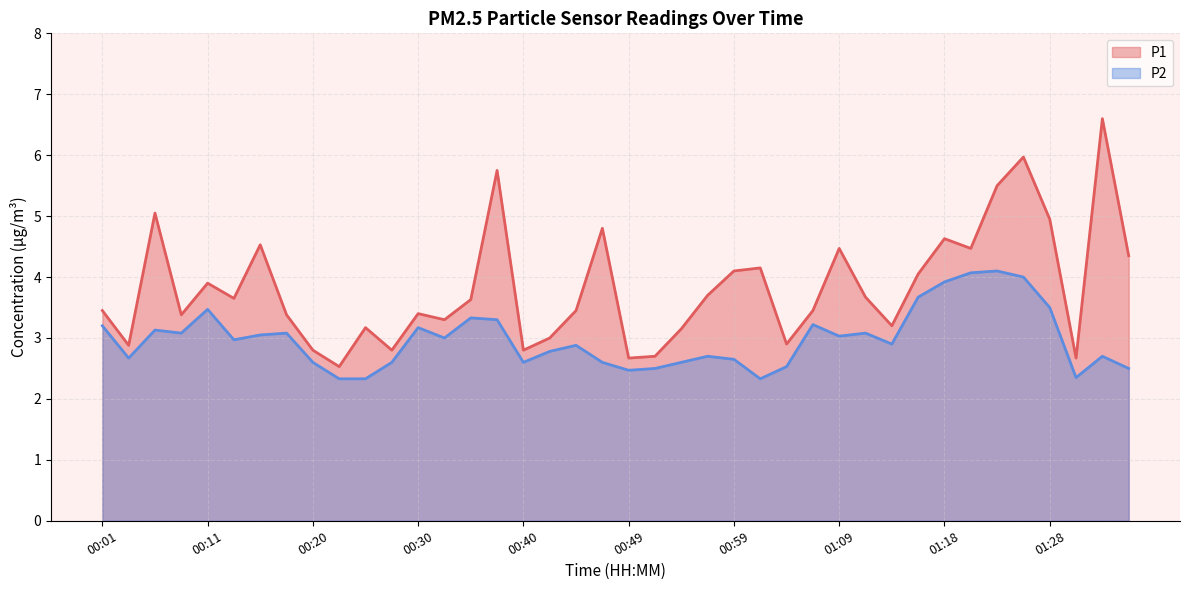

List the series in order of their overall mean, highest first.

P1, P2